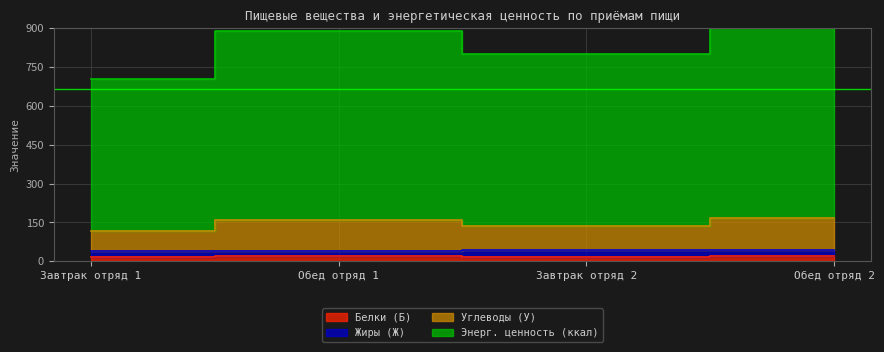

What is the maximum value shown in the chart?

949.0